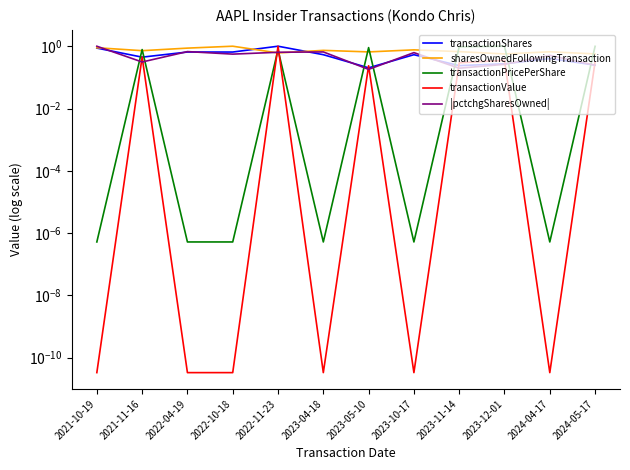

In transactionShares, how many points are higher than both neighbors (excluding endpoints)?

4